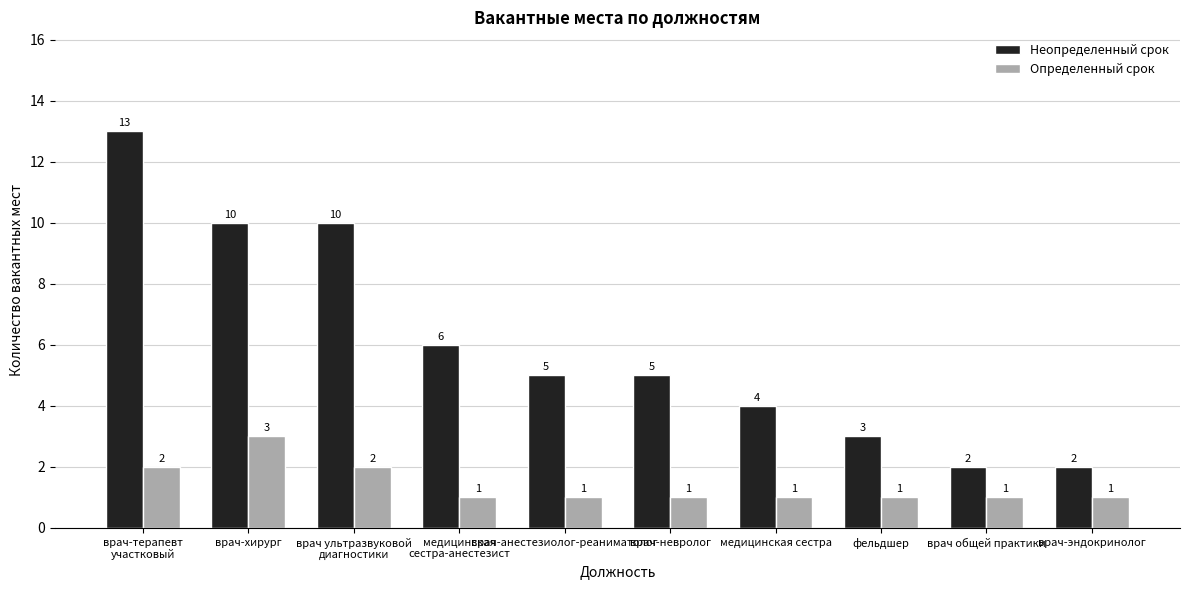

Between медицинская
сестра-анестезист and врач-невролог, which series saw the biggest shift?

Неопределенный срок